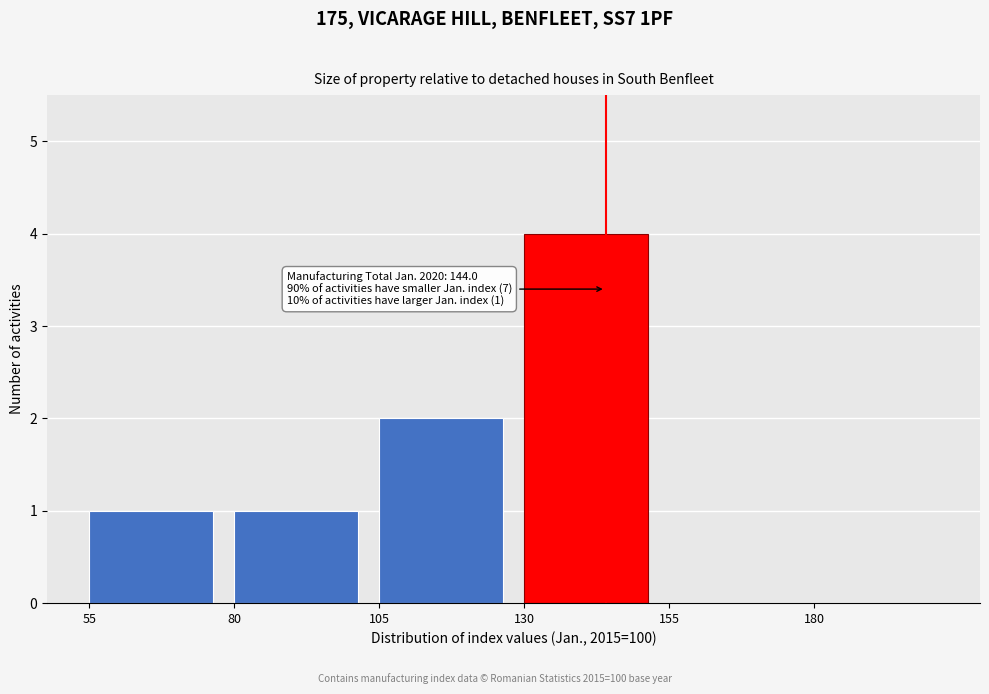

Which range on the x-axis has the tallest bar?

130 to 155